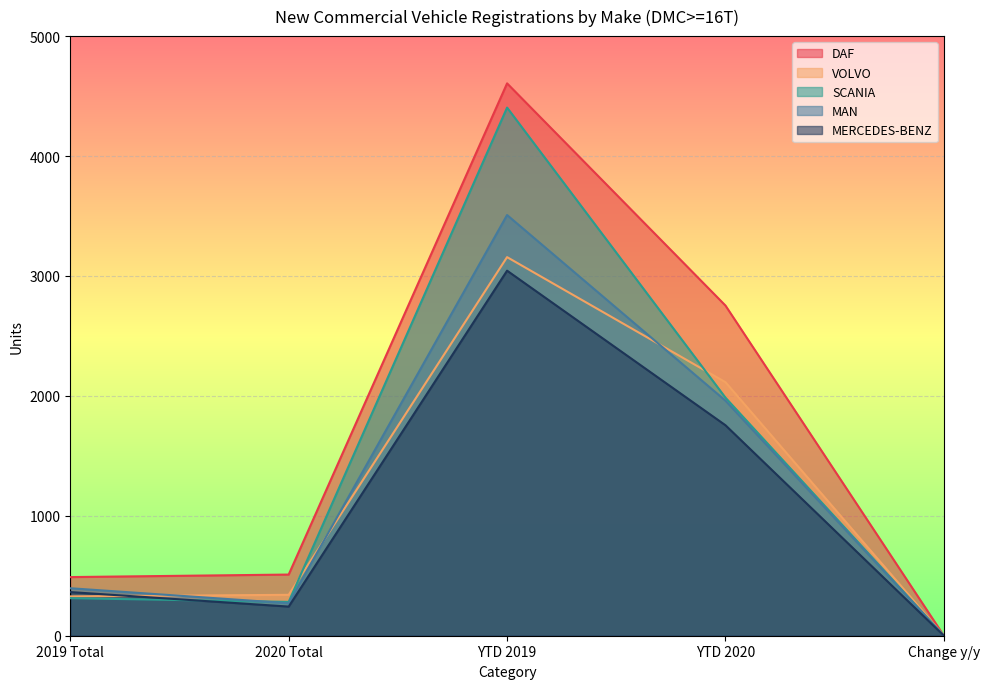

Where is the first local maximum for SCANIA?

YTD 2019